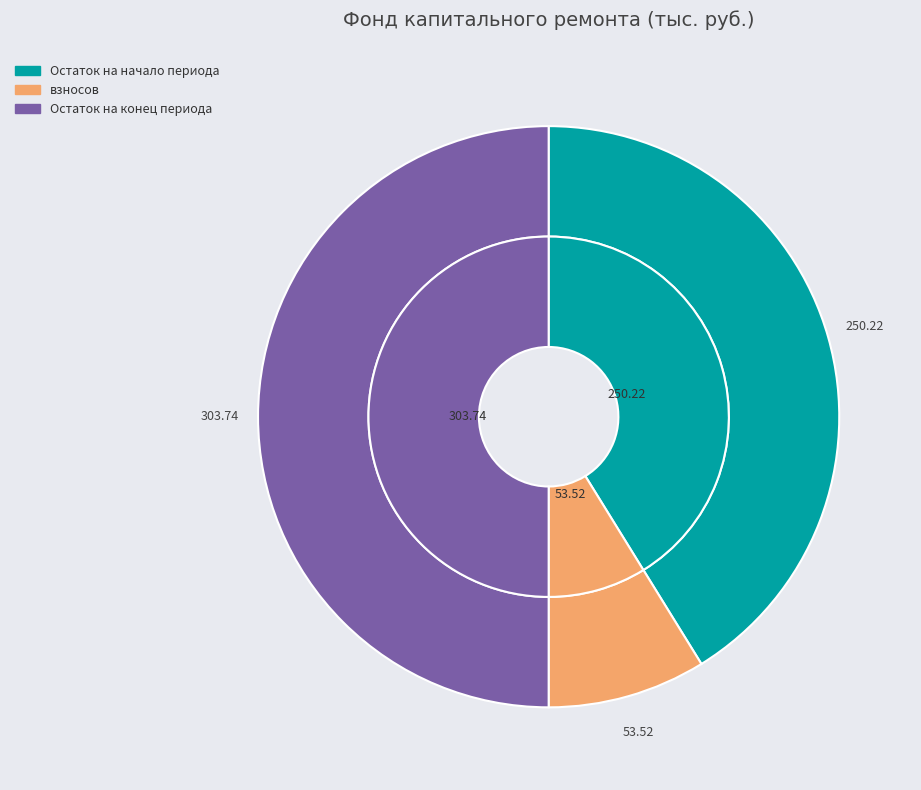

Which slice is the largest?

Остаток на конец периода